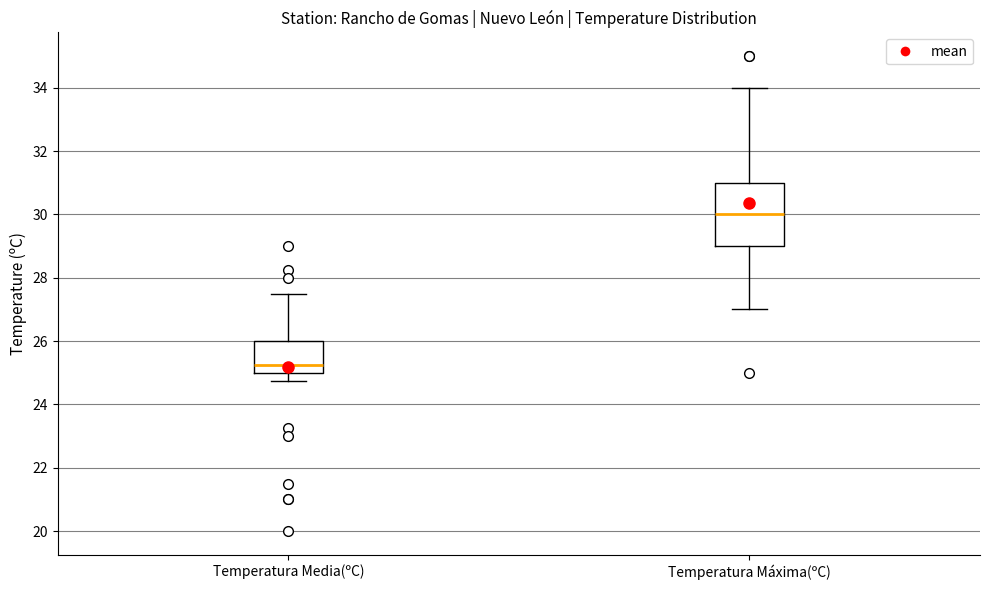

Reading left to right, read every box against the y-axis: the position of its median line, the range the box covers, and the ends of its whiskers. The values are not printed on the chart, so give them approximately, as read against the axis.

Temperatura Media(ºC): median 25.2, box 25.0 to 26.0, whiskers 24.8 to 27.6
Temperatura Máxima(ºC): median 30.0, box 29.0 to 31.0, whiskers 27.0 to 34.0